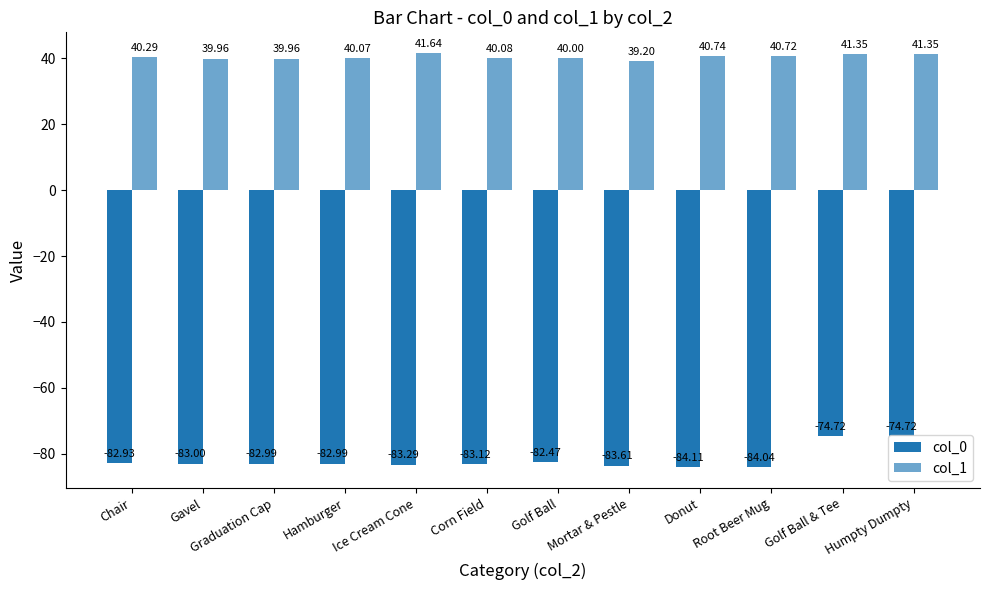

What is the average value of the col_1 series?

40.4